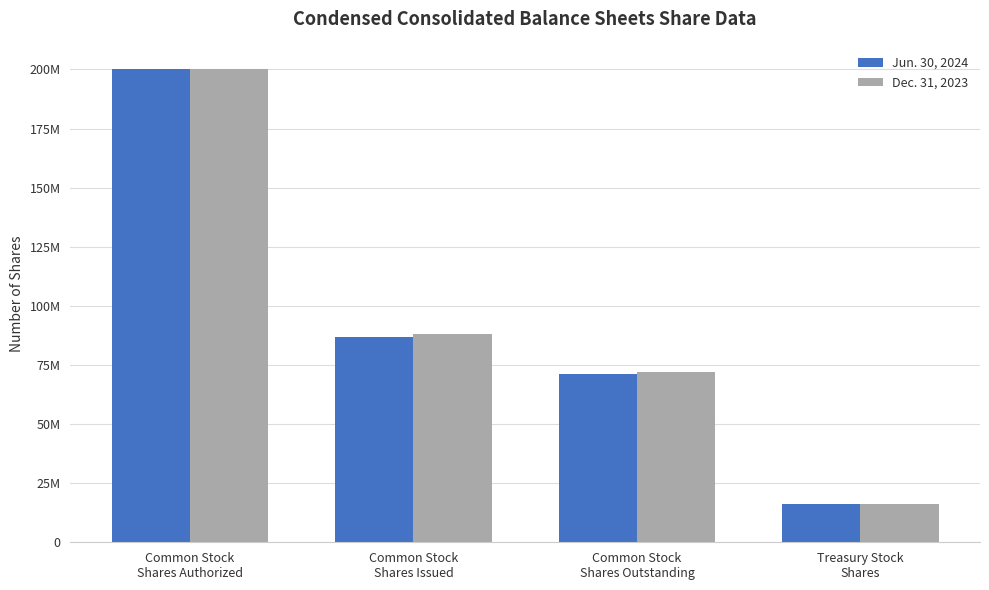

At how many categories does at least one series exceed 135707701?

1